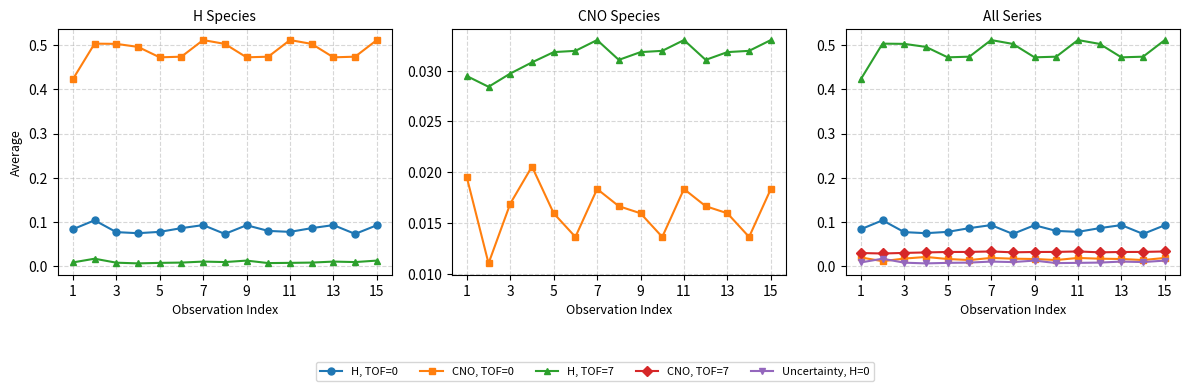

How many Uncertainty, H=0 values are between 0 and 1?

15